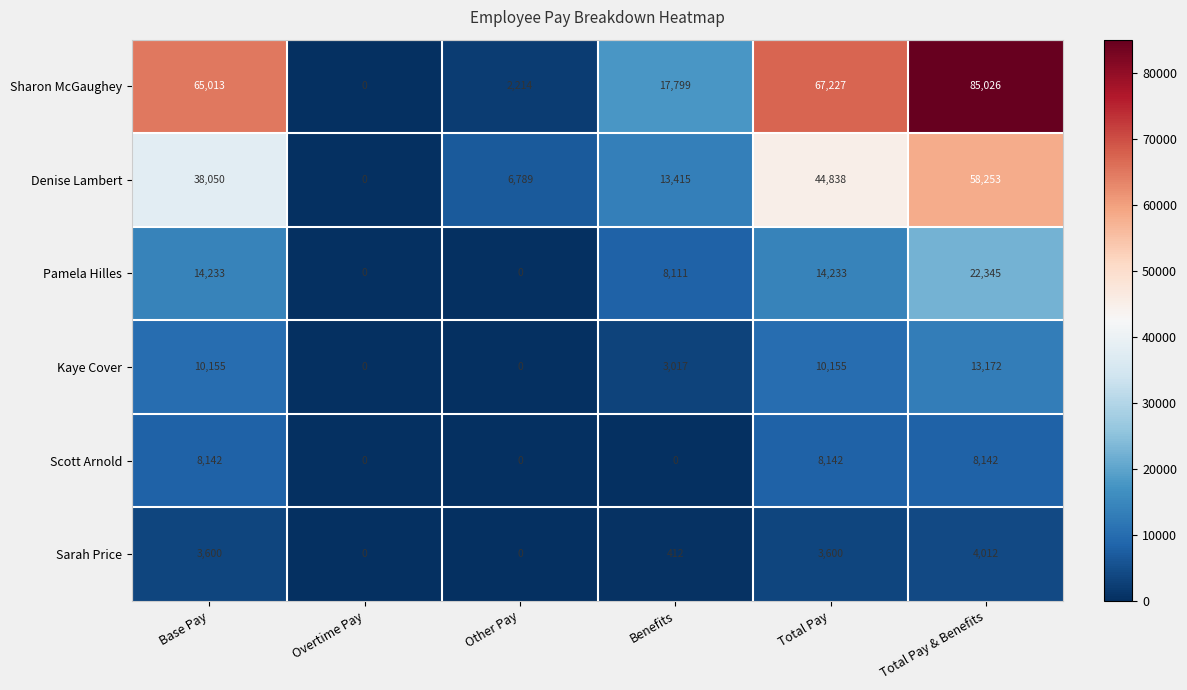

Where is Denise Lambert nearest to the value 29126?

Base Pay